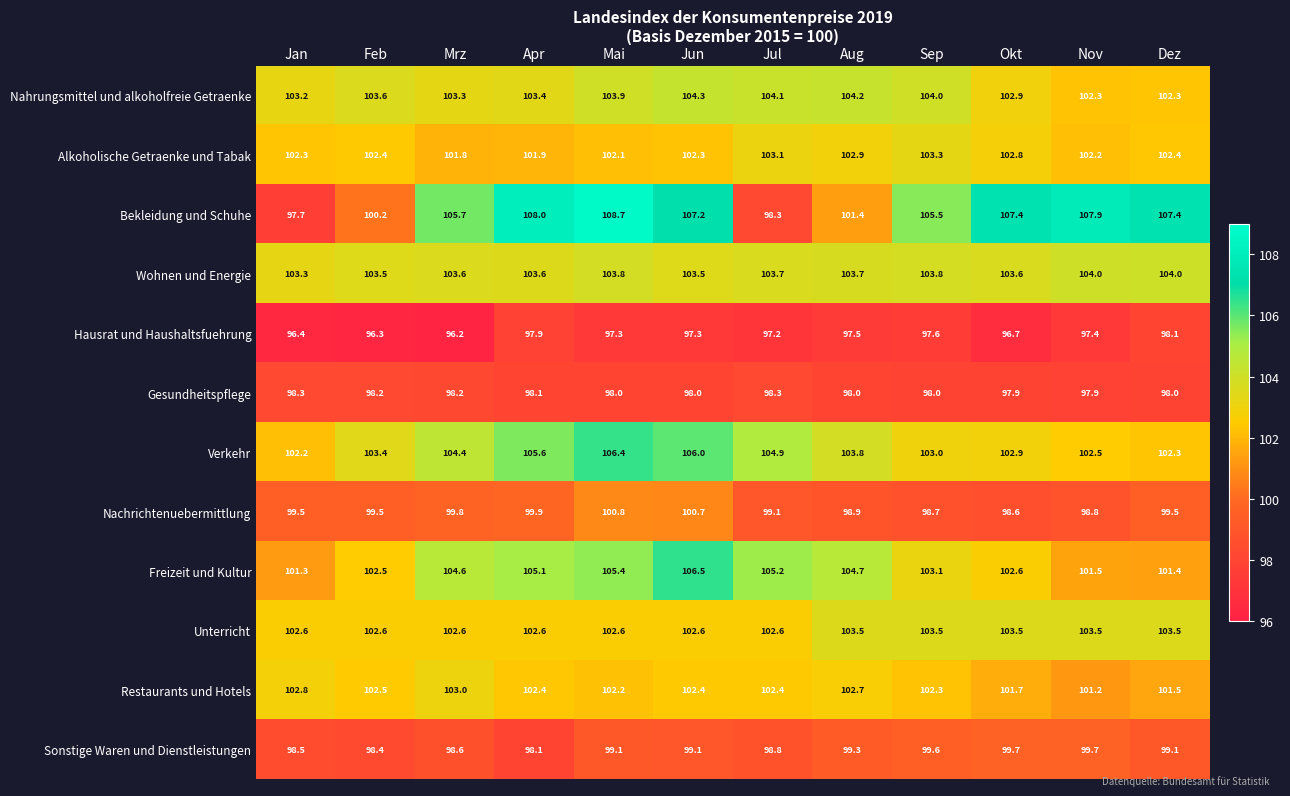

What is the minimum value for Sonstige Waren und Dienstleistungen?

98.1